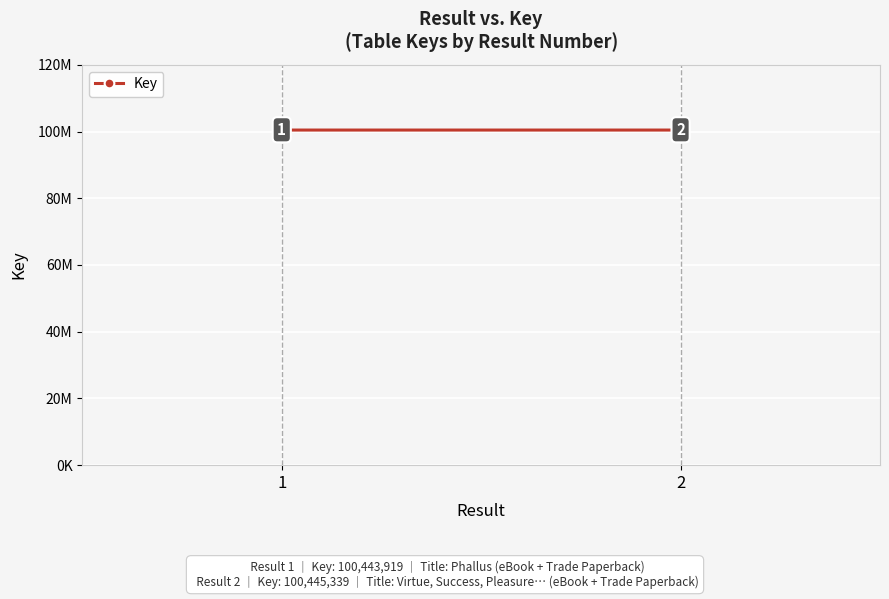

Reading left to right, list all the values displayed in this chart.

1=100443919	2=100445339